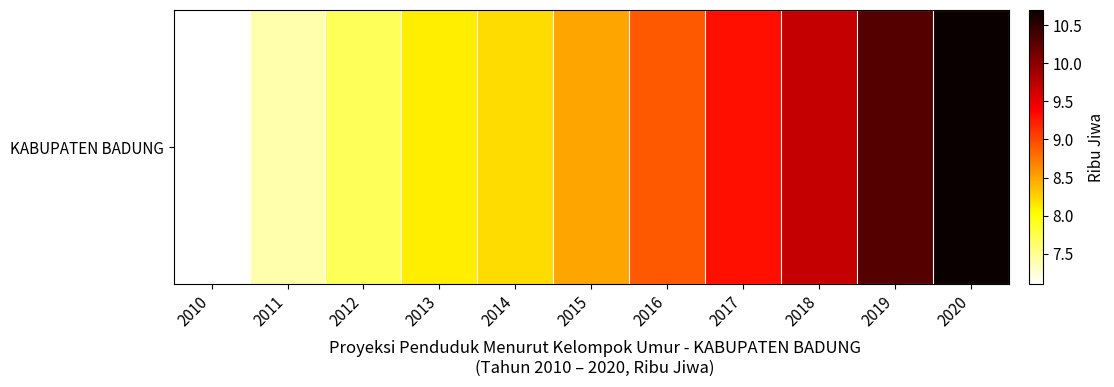

Between 2013 and 2018, which is larger?

2018